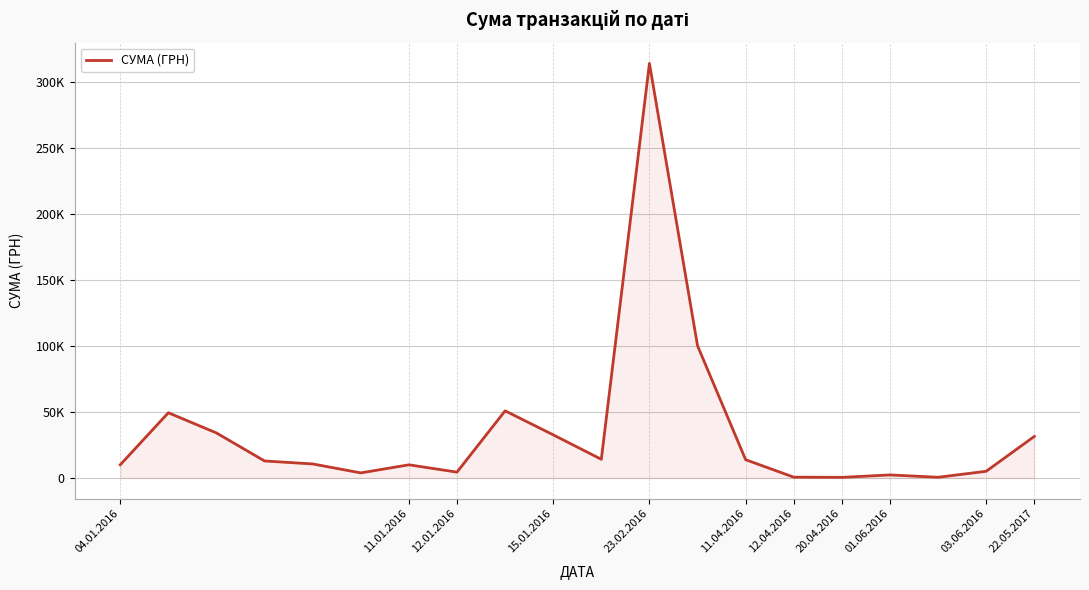

What is the difference between the maximum and minimum values?

313571.9